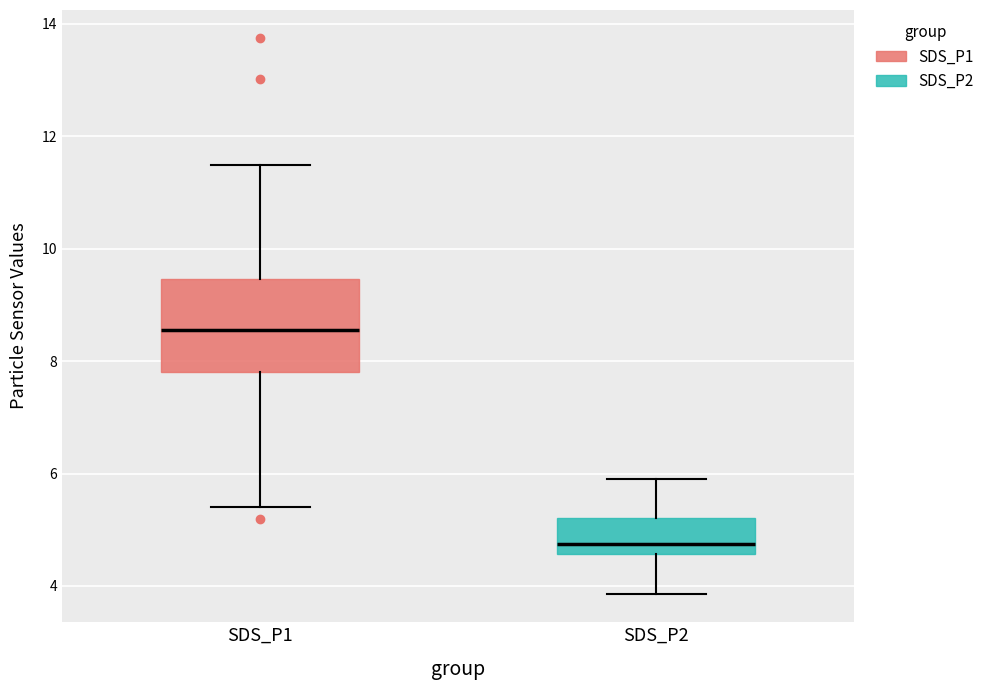

Where is the upper edge of the box for SDS_P1 on the y-axis? The values are not printed on the chart, so give them approximately, as read against the axis.

9.4